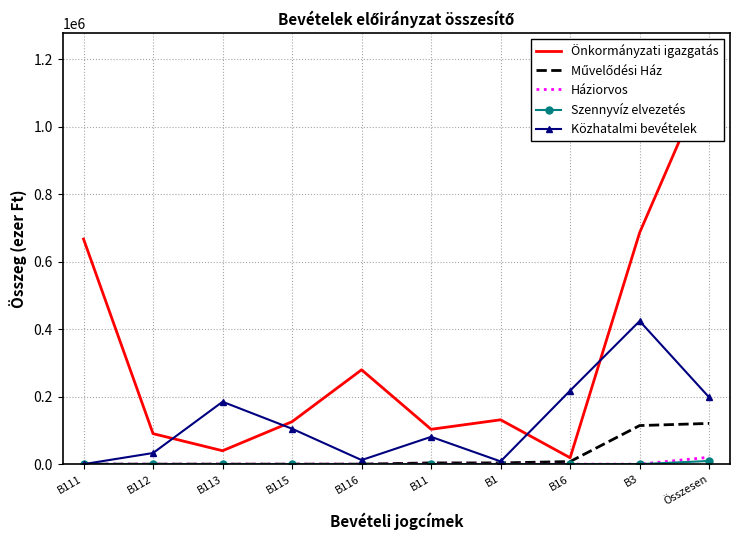

How many values in the Közhatalmi bevételek series are below 105000?

5